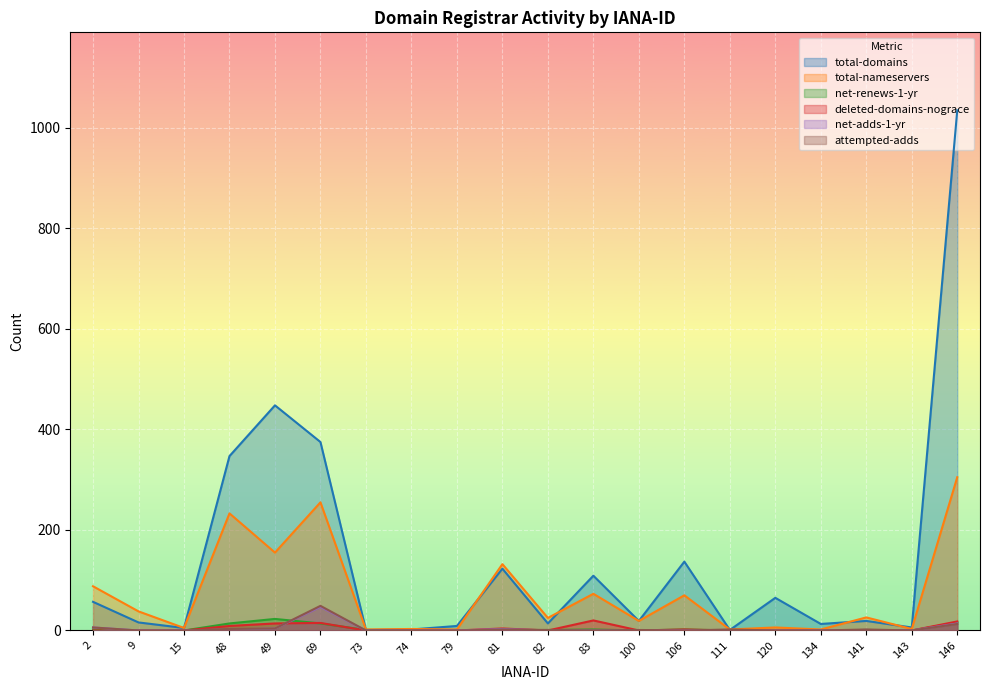

At which category does the chart reach its minimum across all series?

9